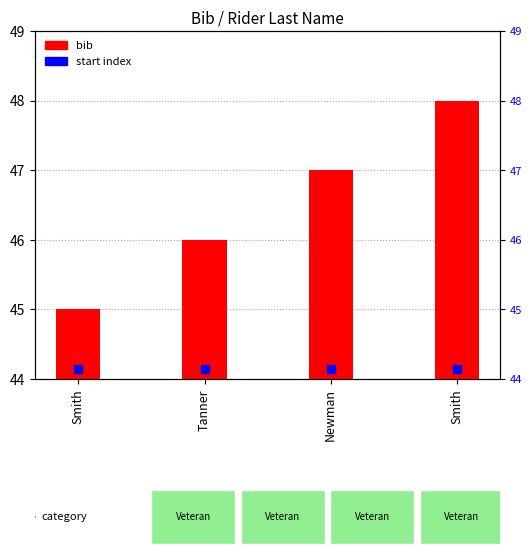

Rank the categories by value from highest to lowest.

Smith, Newman, Tanner, Smith